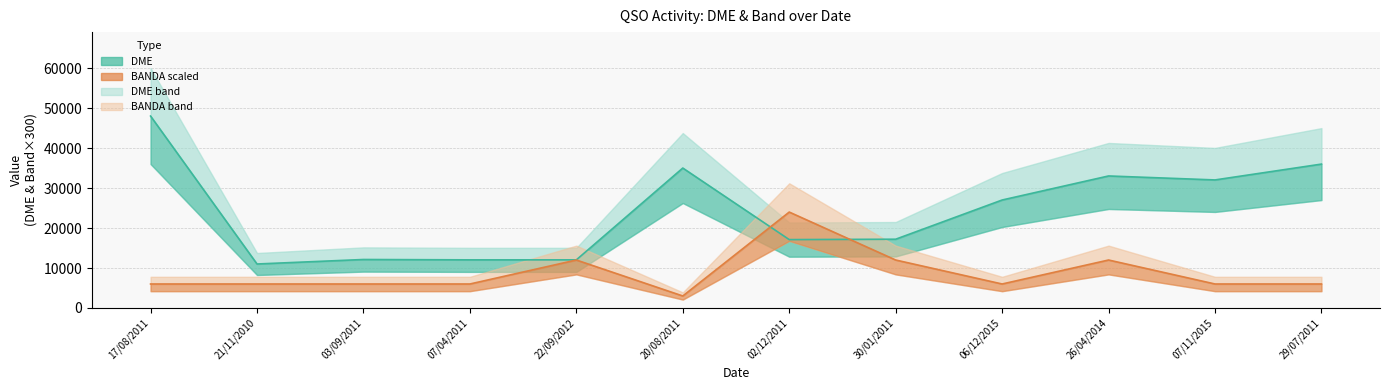

Where is DME nearest to the value 29513?

06/12/2015